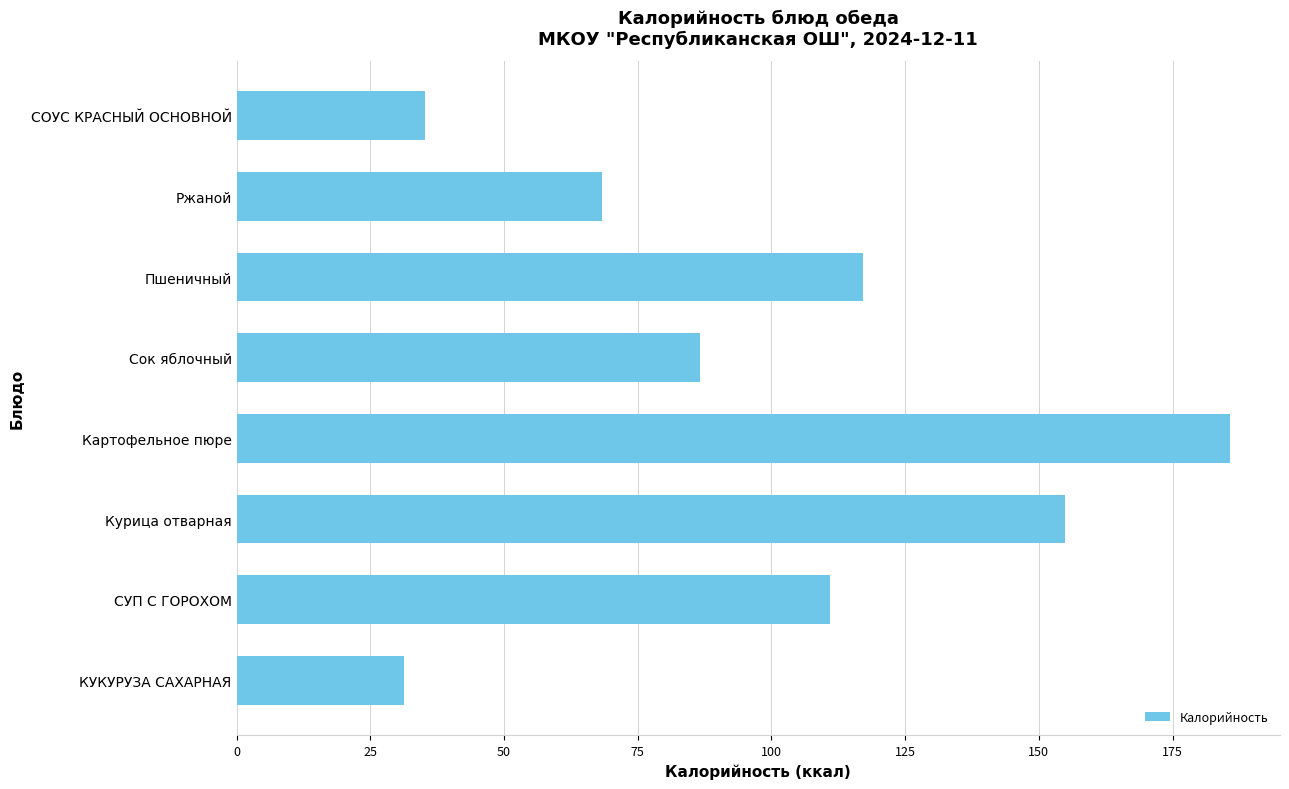

Reading bottom to top, extract all data points from this chart.

КУКУРУЗА САХАРНАЯ=31.3	СУП С ГОРОХОМ=110.9	Курица отварная=154.8	Картофельное пюре=185.8	Сок яблочный=86.6	Пшеничный=117.2	Ржаной=68.3	СОУС КРАСНЫЙ ОСНОВНОЙ=35.3